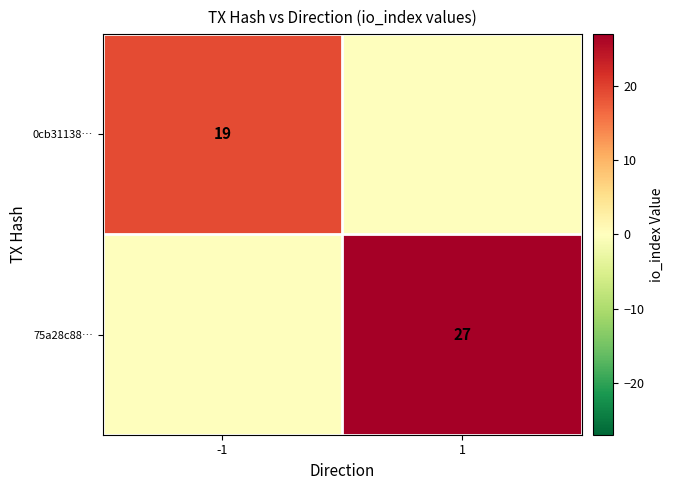

Is it true that 75a28c88… equals 27 at 1?

True